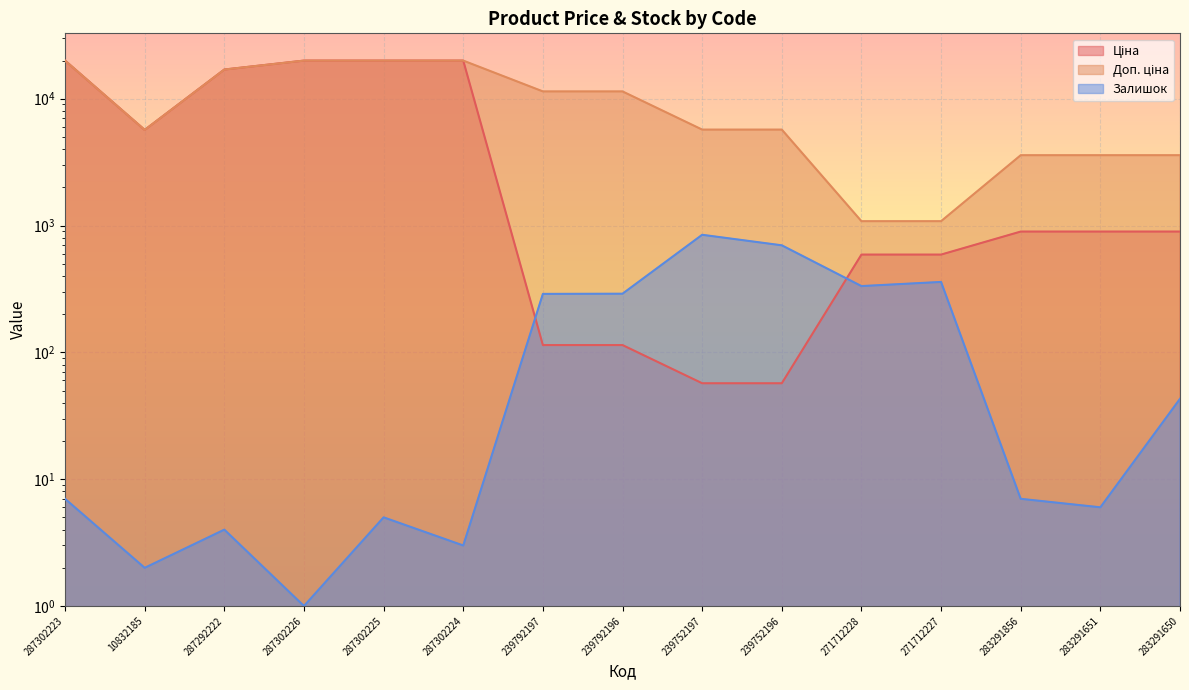

Rank the categories by Доп. ціна value from lowest to highest.

271712228, 271712227, 283291856, 283291651, 283291650, 10832185, 239752197, 239752196, 239792197, 239792196, 287292222, 287302223, 287302226, 287302225, 287302224